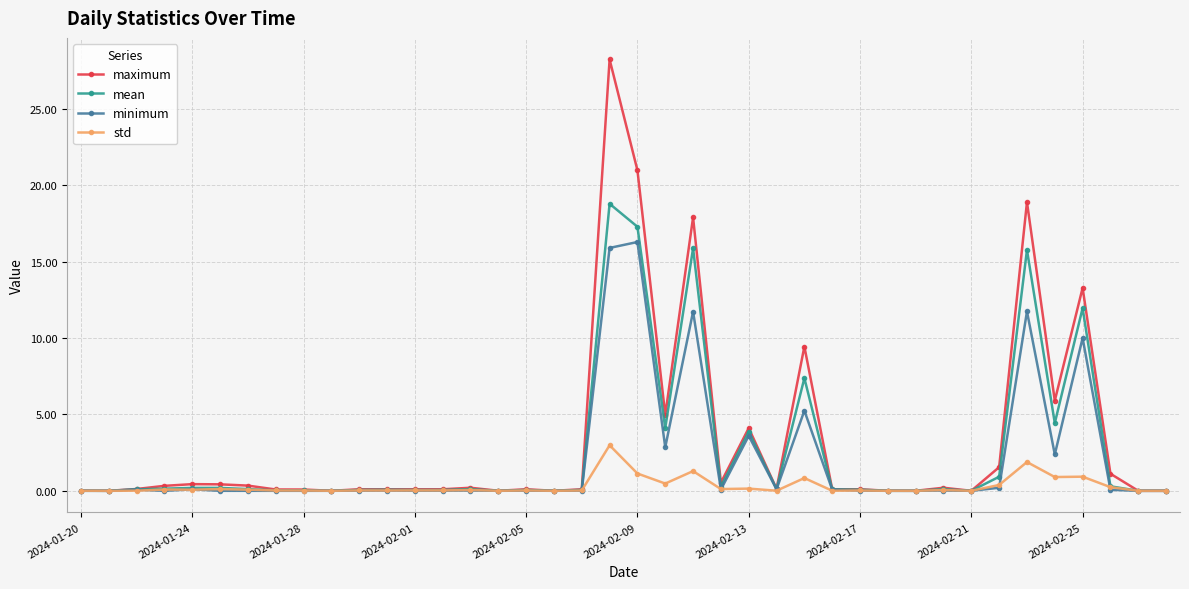

Rank the series by their maximum value, from lowest to highest.

std, minimum, mean, maximum